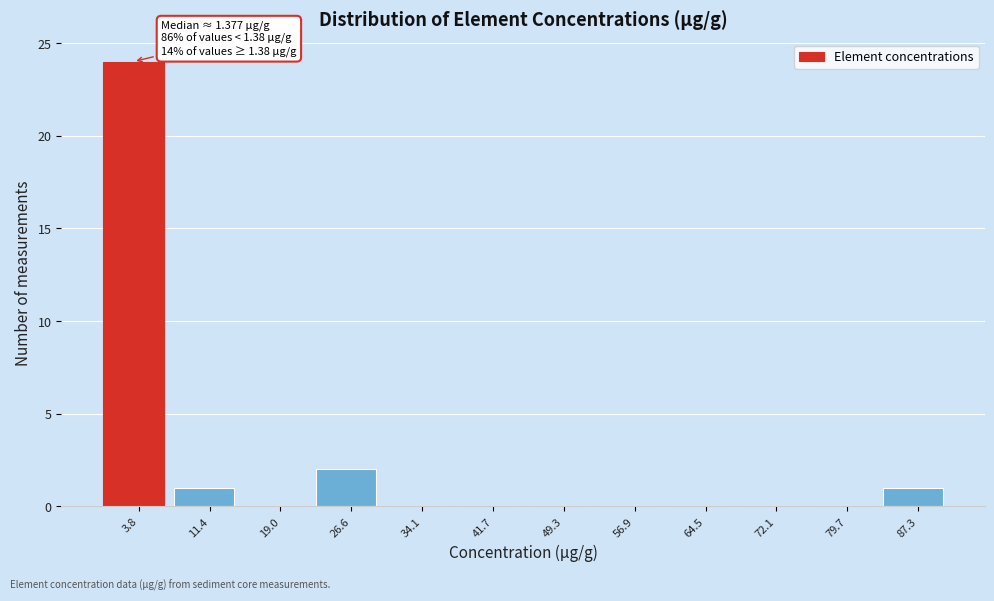

Over which range of the x-axis is the bar tallest?

0 to 8